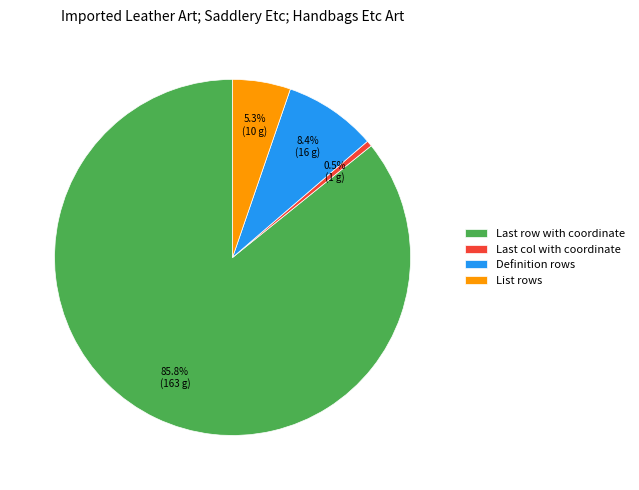

True or false: Definition rows accounts for 8% of the total.

True